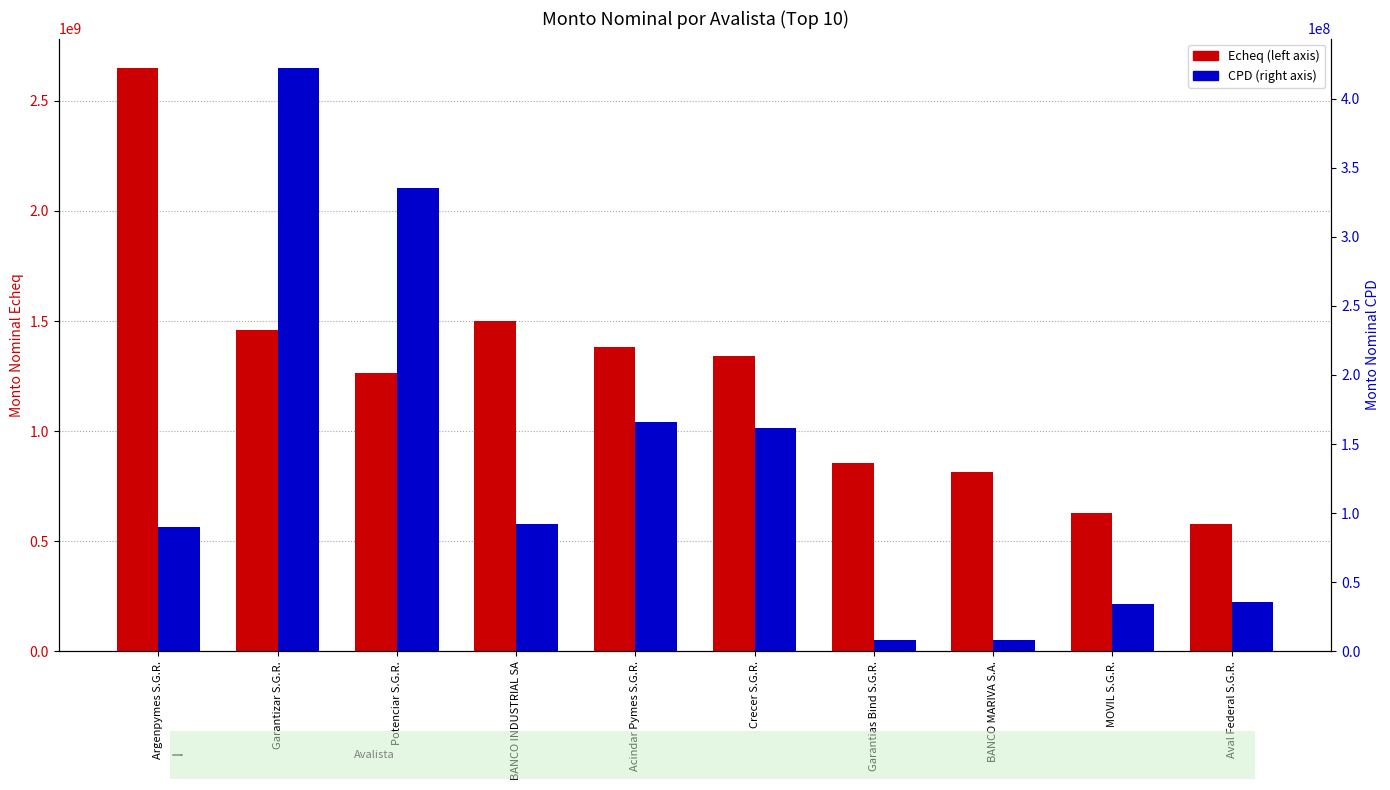

Does the chart contain any negative values?

No